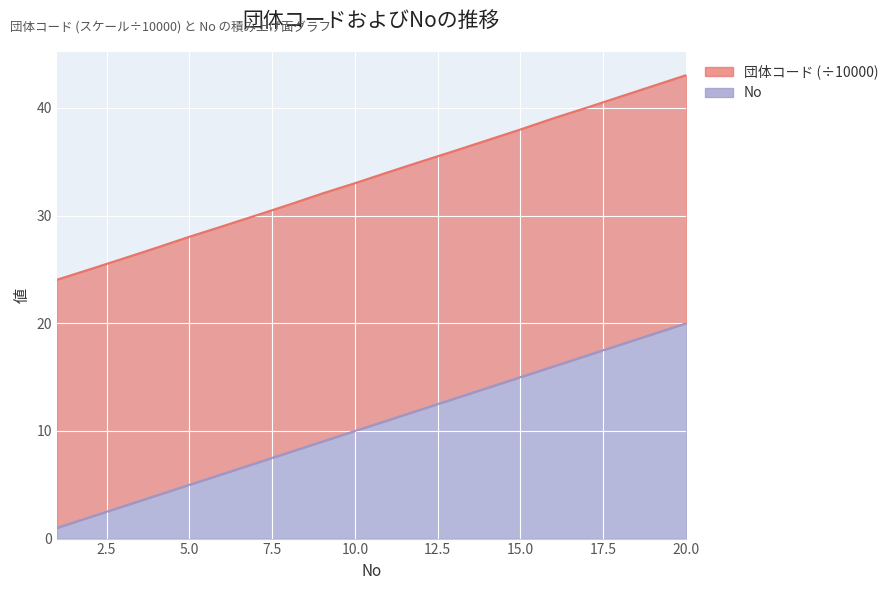

What is the value of the 20th point from the left?

20